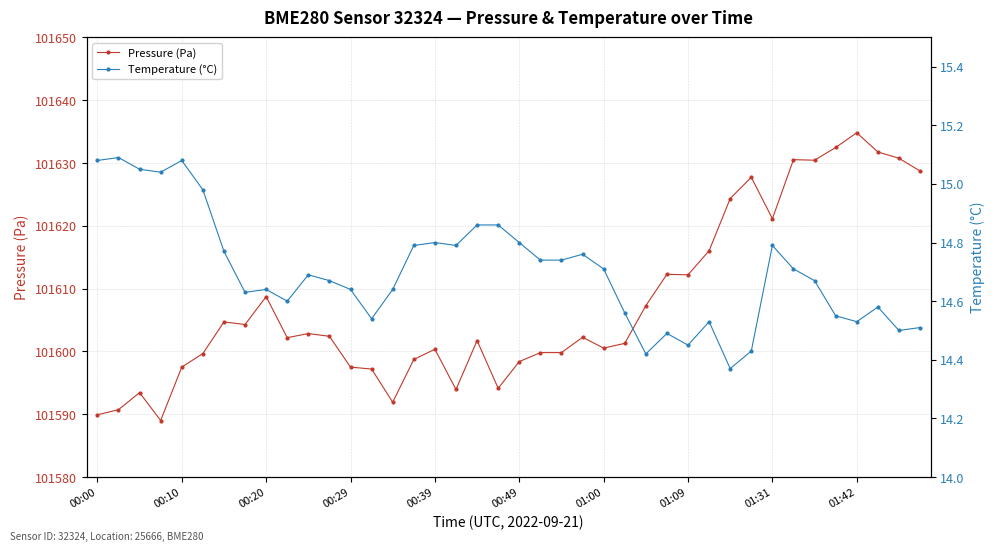

Reading left to right, extract all data points from this chart.

Pressure (Pa): 101589.9	101590.7	101593.4	101589.0	101597.5	101599.7	101604.7	101604.3	101608.7	101602.2	101602.8	101602.4	101597.5	101597.2	101591.9	101598.7	101600.3	101593.9	101601.7	101594.1	101598.4	101599.8	101599.8	101602.2	101600.5	101601.3	101607.3	101612.3	101612.2	101616.0	101624.3	101627.7	101621.1	101630.5	101630.4	101632.5	101634.8	101631.8	101630.8	101628.7
Temperature (°C): 15.1	15.1	15.1	15.0	15.1	15.0	14.8	14.6	14.6	14.6	14.7	14.7	14.6	14.5	14.6	14.8	14.8	14.8	14.9	14.9	14.8	14.7	14.7	14.8	14.7	14.6	14.4	14.5	14.4	14.5	14.4	14.4	14.8	14.7	14.7	14.6	14.5	14.6	14.5	14.5